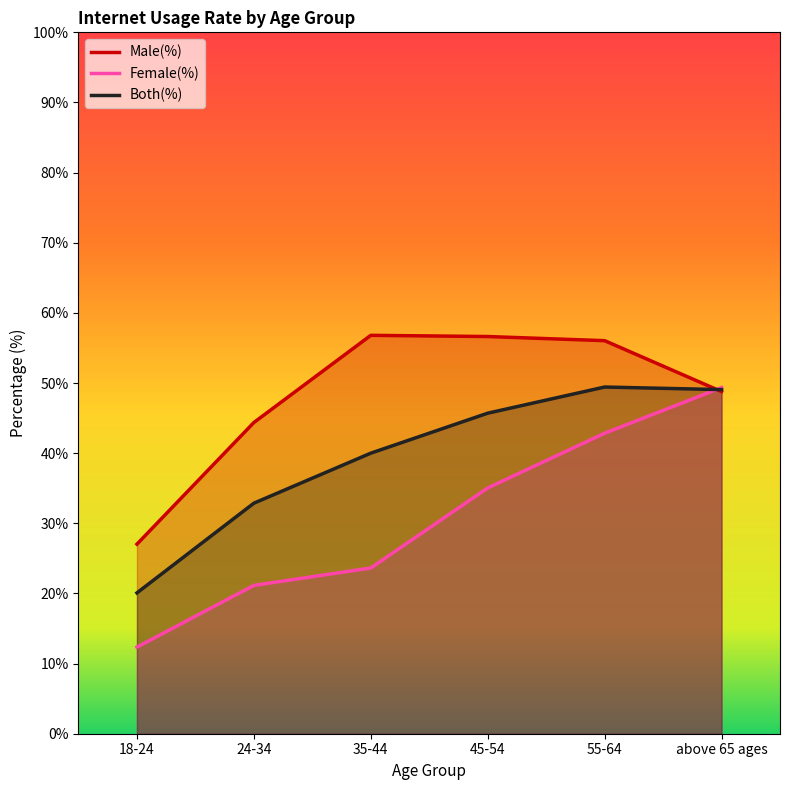

What is the approximate value of Female(%) at above 65 ages?

49.4